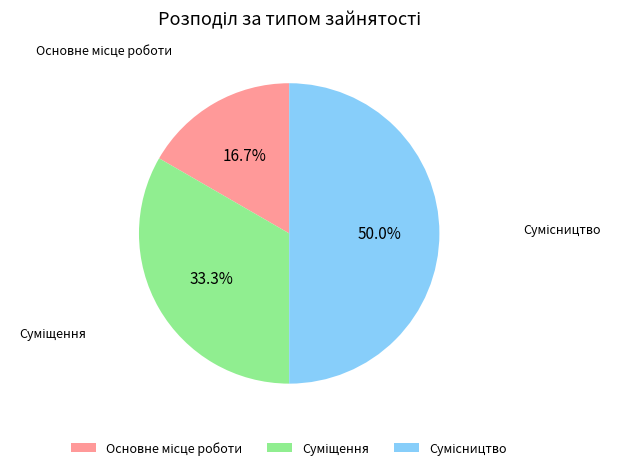

What is the largest slice in the pie chart?

Сумісництво